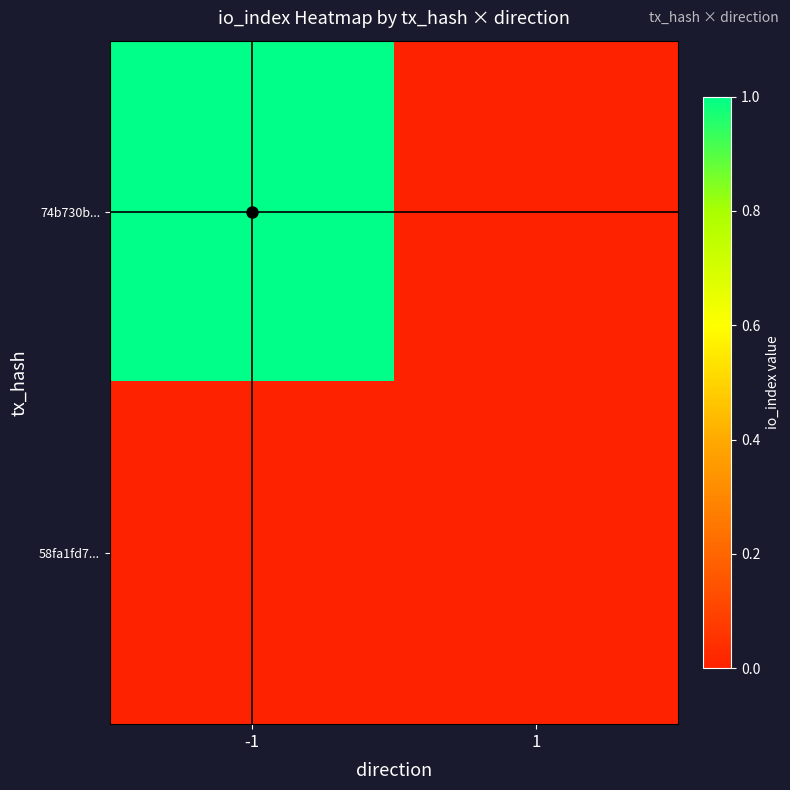

Reading left to right, what are all the values shown in this chart?

74b730b...: -1=1	1=0
58fa1fd7...: -1=0	1=0